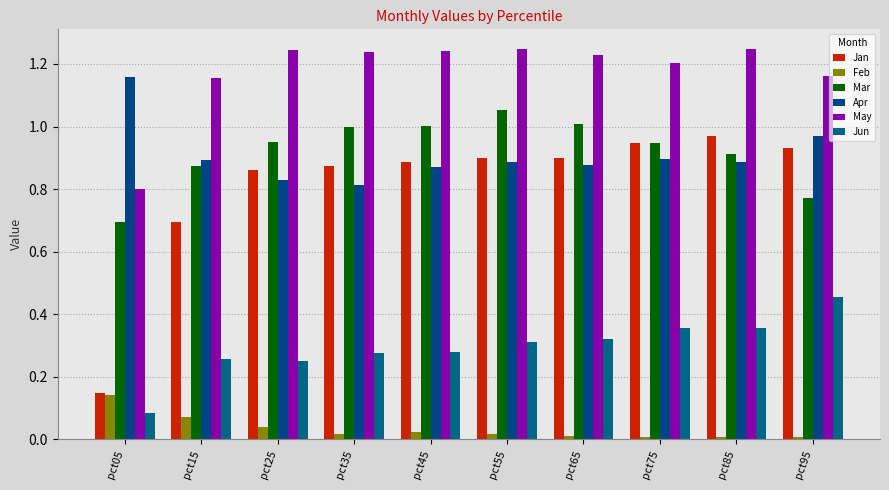

How many groups of bars are there?

10